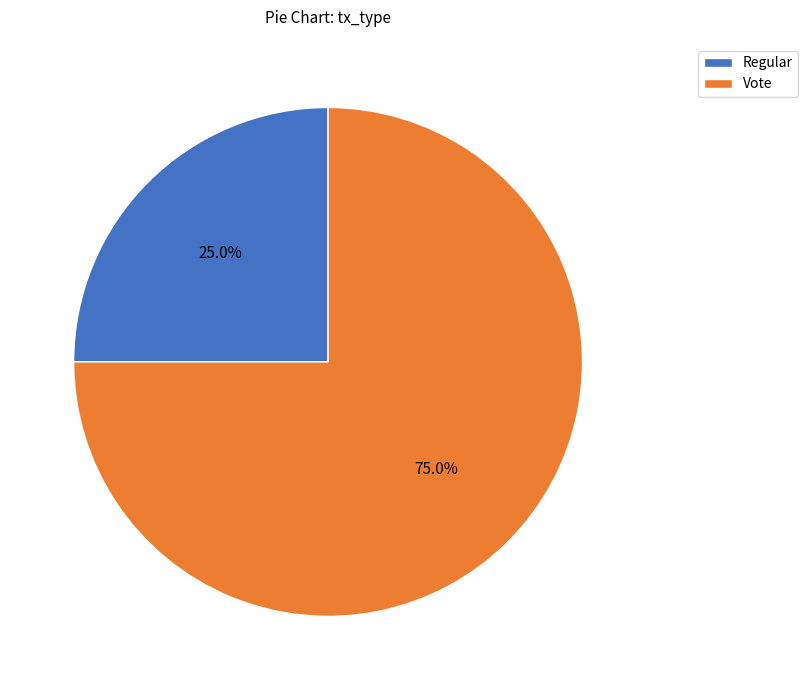

To the nearest percent, what is the difference between the largest and smallest slice percentages?

50%